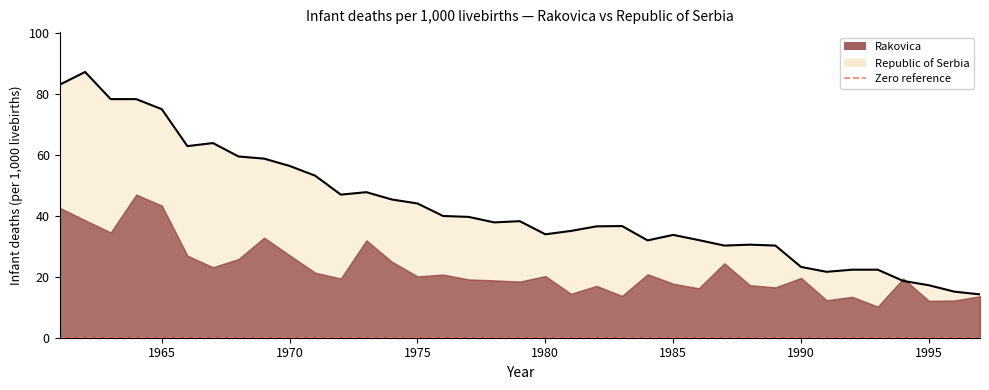

The value at 1989 is 30.2. True or false?

True